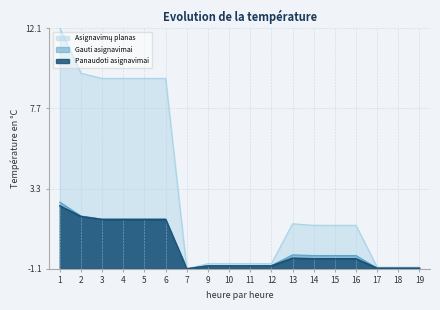

Rank the series at 11 from highest to lowest value.

Asignavimų planas, Gauti asignavimai, Panaudoti asignavimai